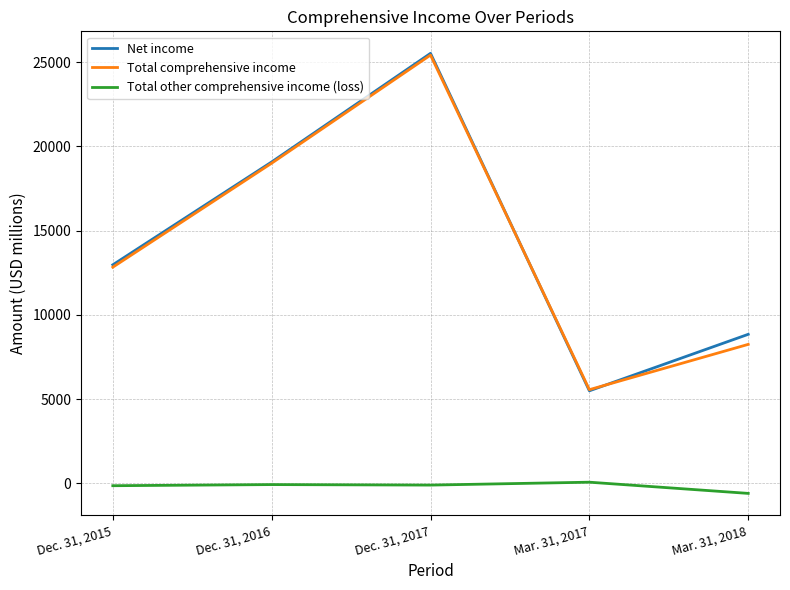

Count the number of categories in the chart.

5